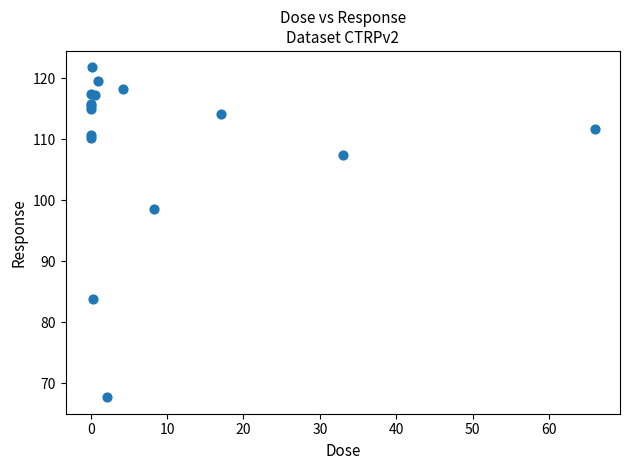

What Y value in the scatter plot is closest to 94?

98.6